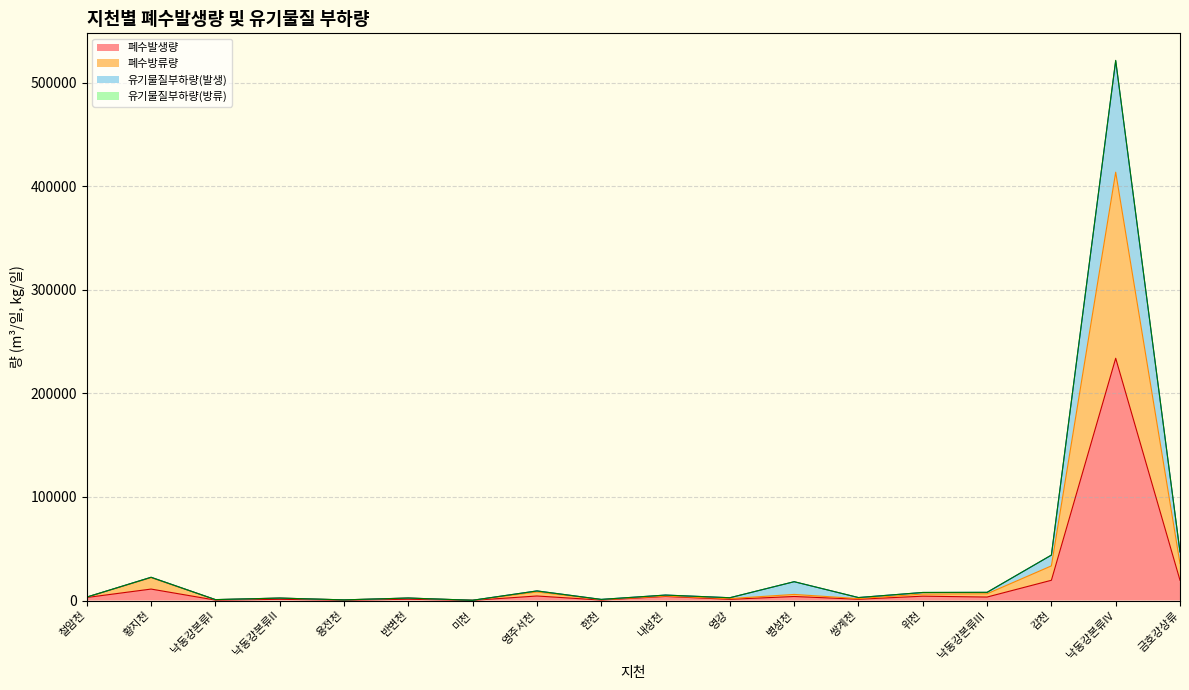

What value does the 폐수발생량 series have at 내성천?

3927.8